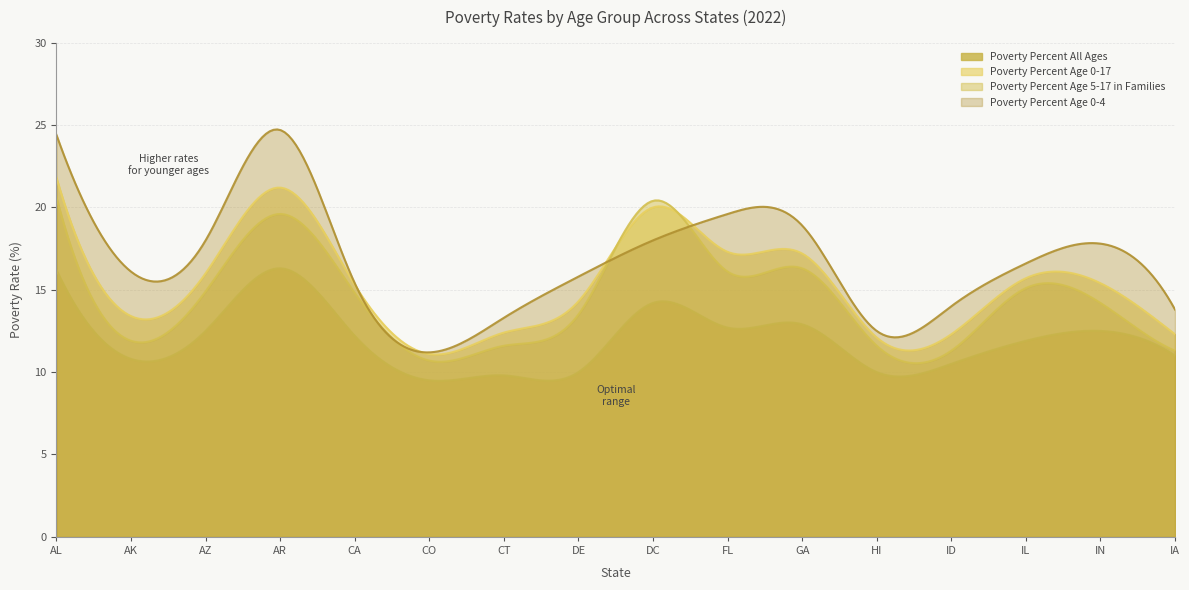

Is it true that Poverty Percent Age 0-4 equals 18.0 at DC?

True